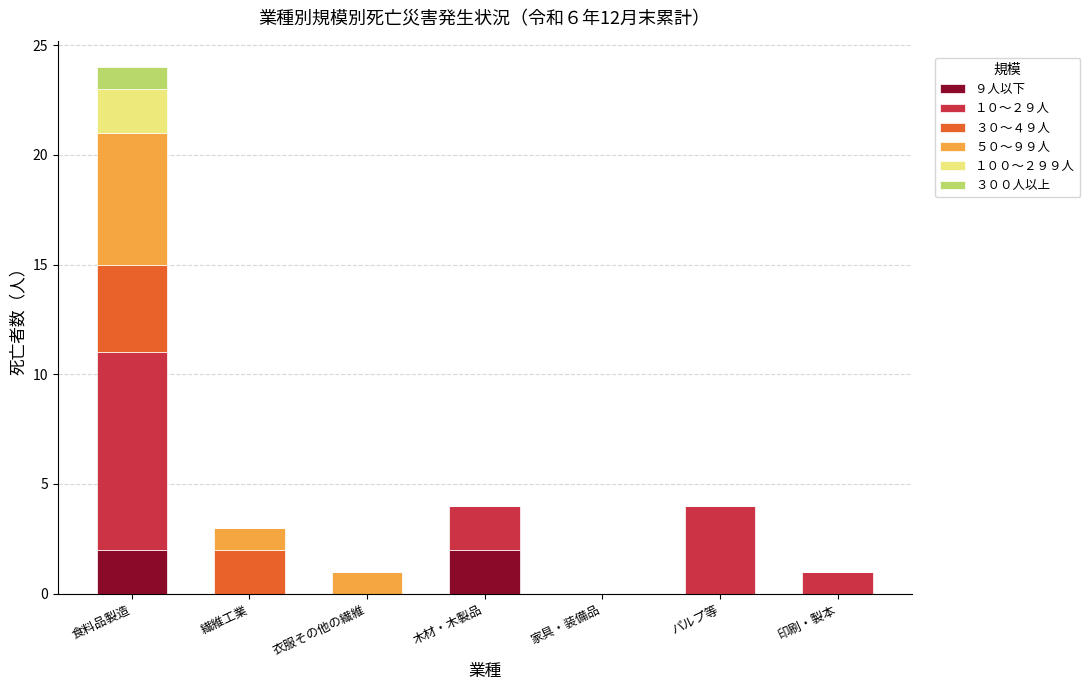

The value of ９人以下 at 家具・装備品 is 0. True or false?

True